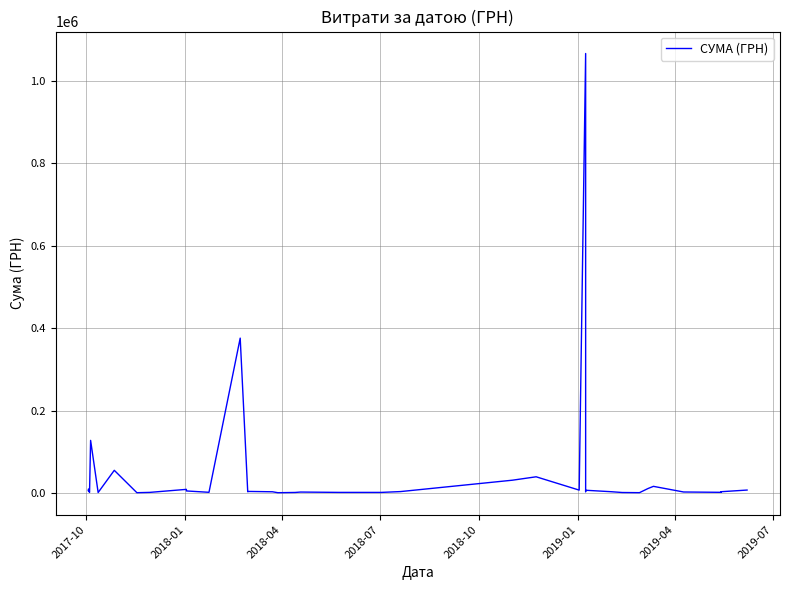

Count the number of categories in the chart.

40